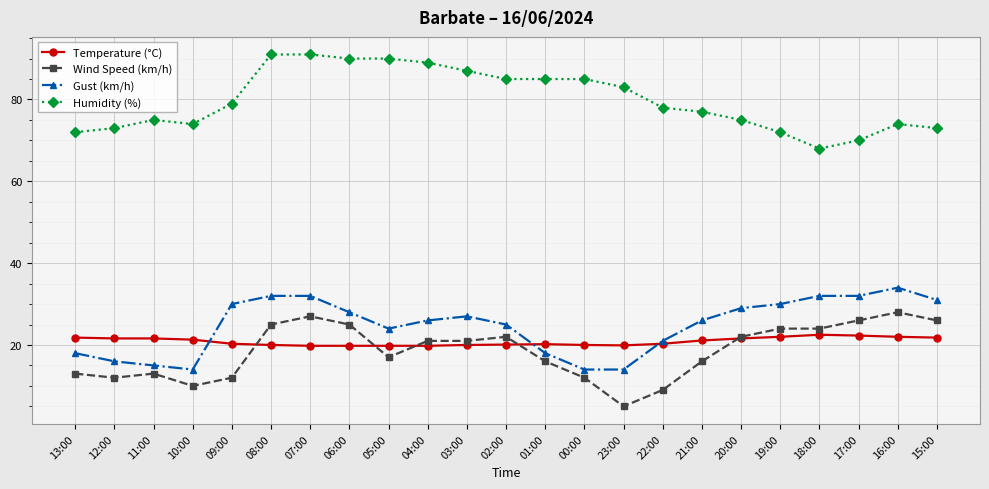

What is the greatest value displayed?

91.0